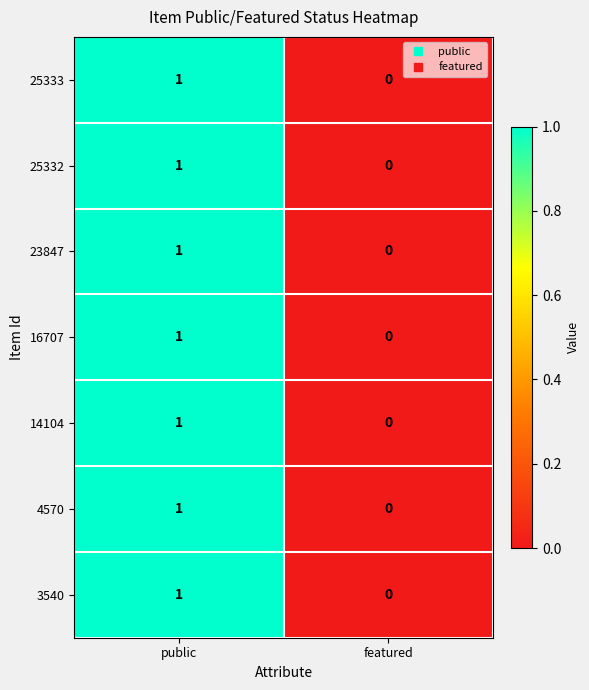

How many series are shown in this chart?

7